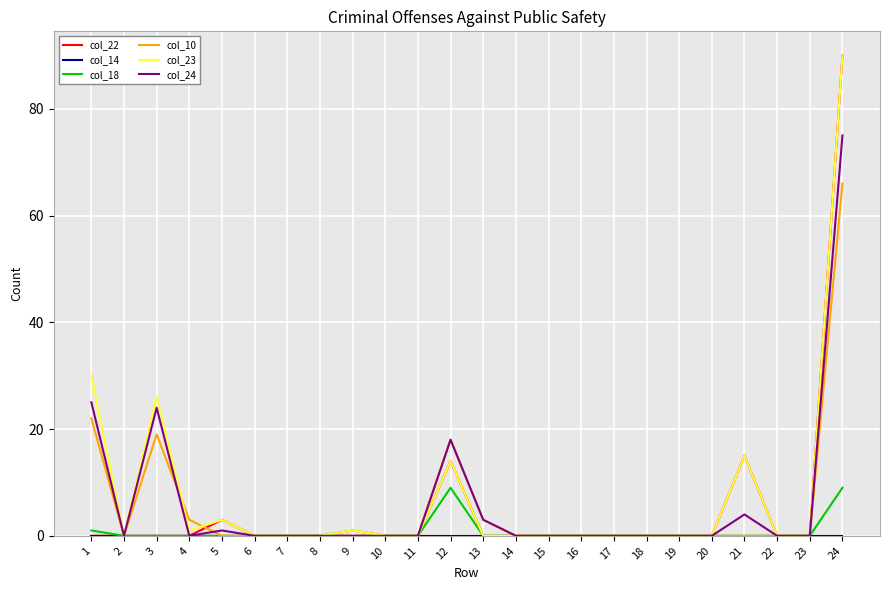

At which category is the sum across all series the highest?

24